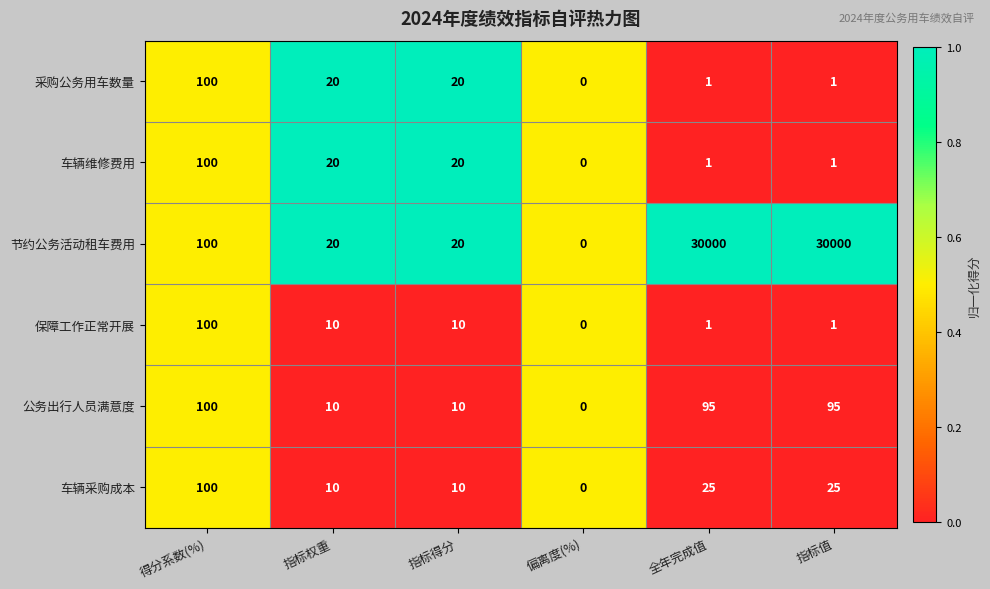

How many values in the 节约公务活动租车费用 series are below 100?

3